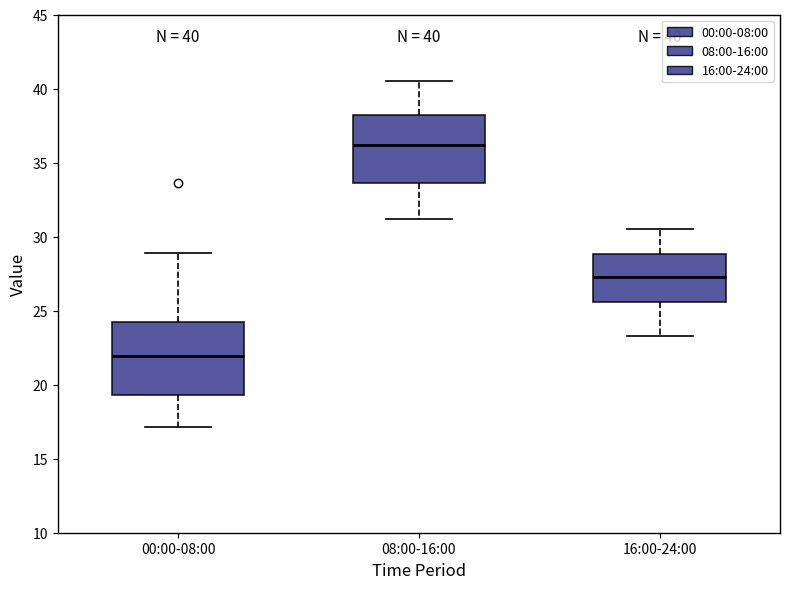

Which box's median line is the lowest?

00:00-08:00